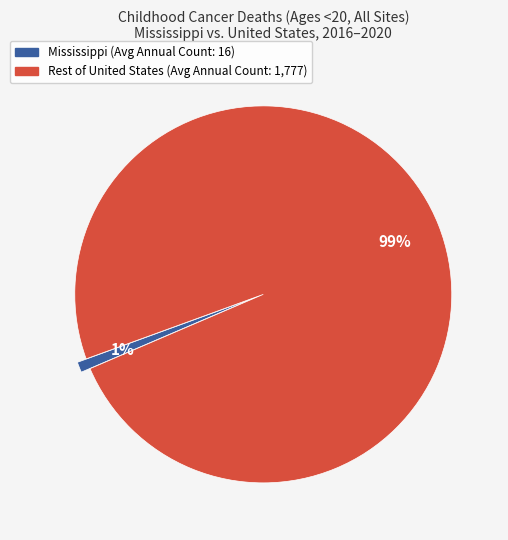

To the nearest percent, what is the difference between the largest and smallest slice percentages?

98%